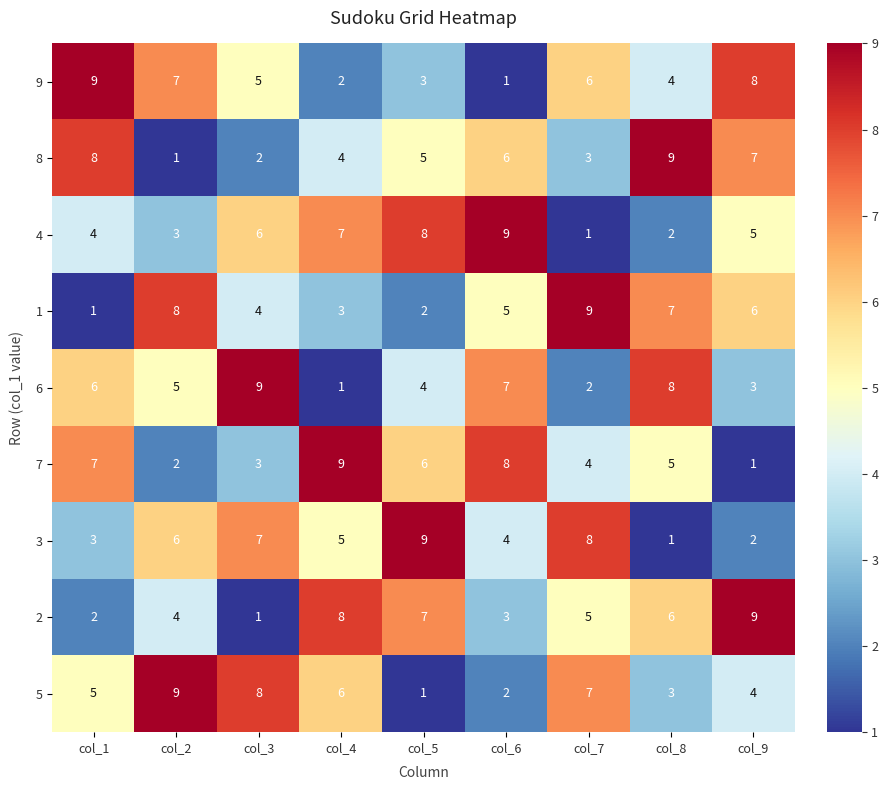

Count the 2 values in the range 3 to 7.

5